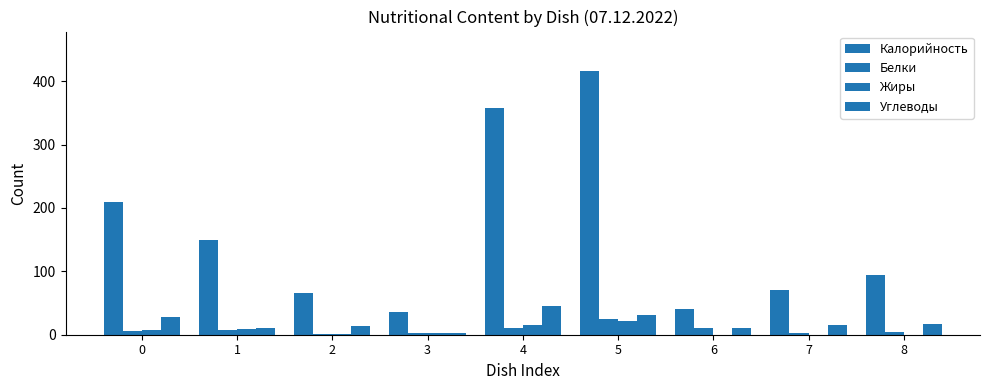

Reading left to right, transcribe all the data shown in this chart.

Калорийность: 209	149	66	36	357	416	41	71	94
Белки: 6	7	1	2	10	25	10	3	4
Жиры: 7	9	1	2	15	21	0	0	0
Углеводы: 28	10	14	3	45	31	10	16	17